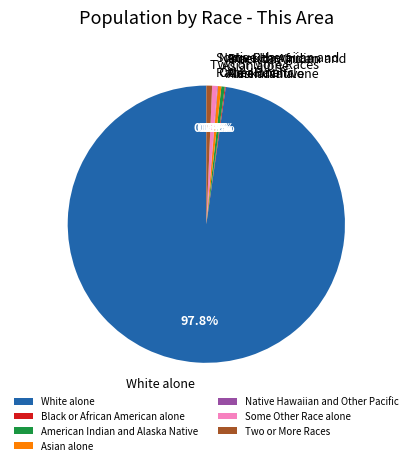

What is the majority slice?

White alone